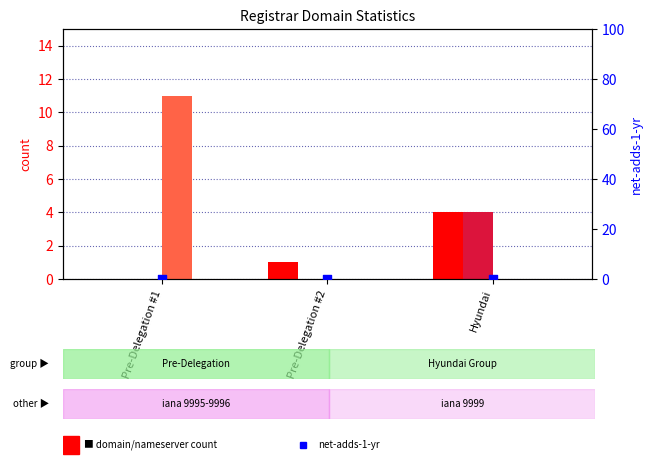

What is the total value across all series at Hyundai?

8